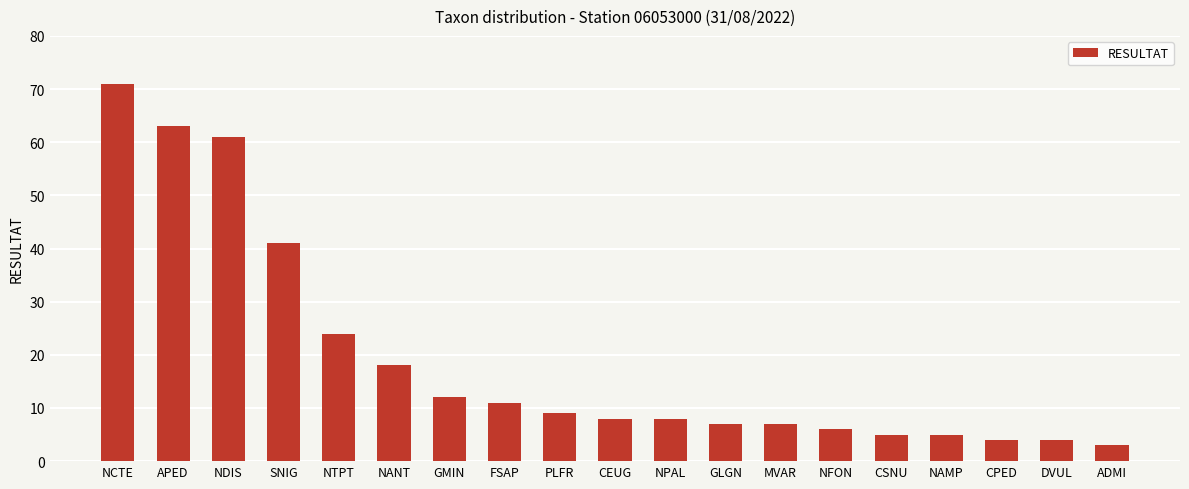

How many series are shown in this chart?

1